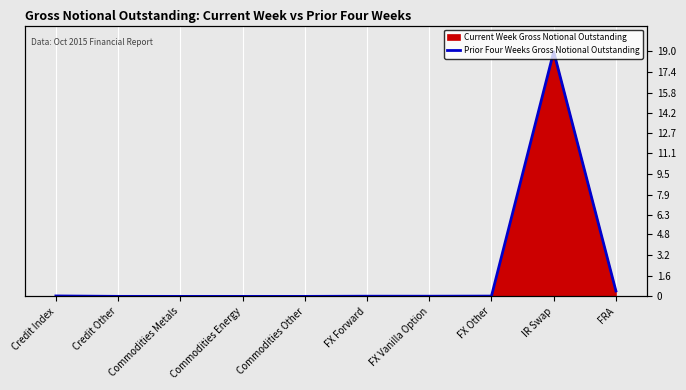

Count the number of values greater than 0.

8